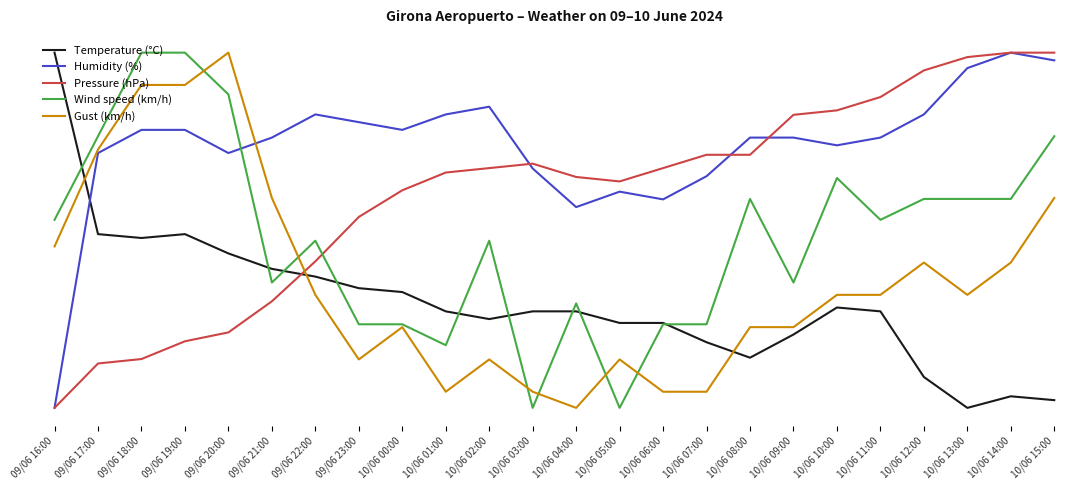

Does the chart have visible grid lines?

No